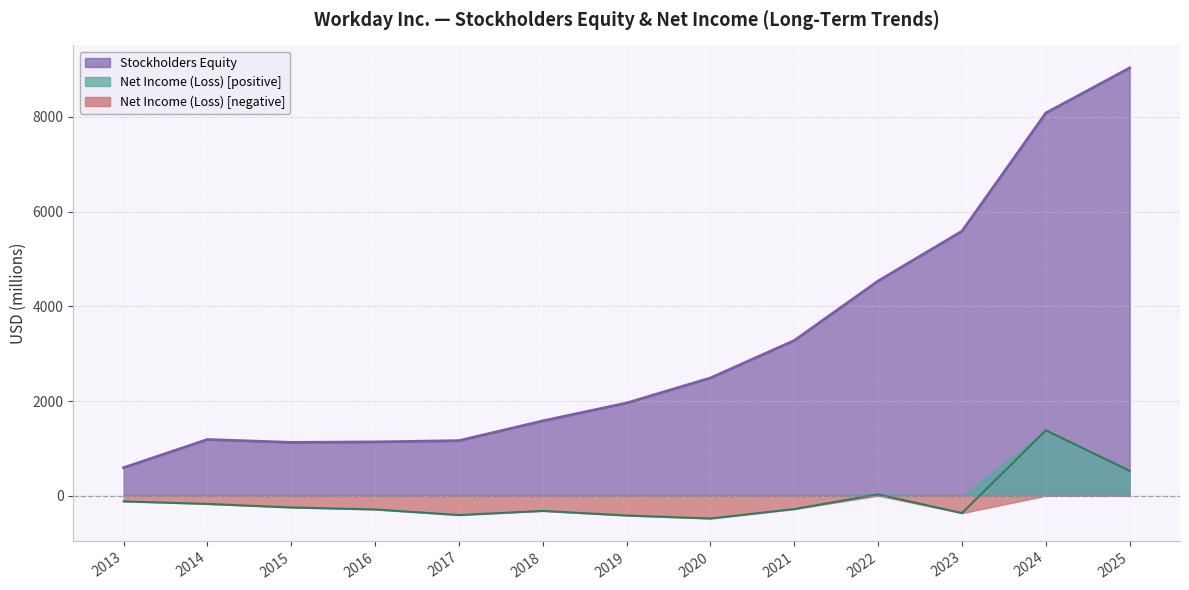

Is it true that Stockholders Equity equals 1163 at 2017?

True